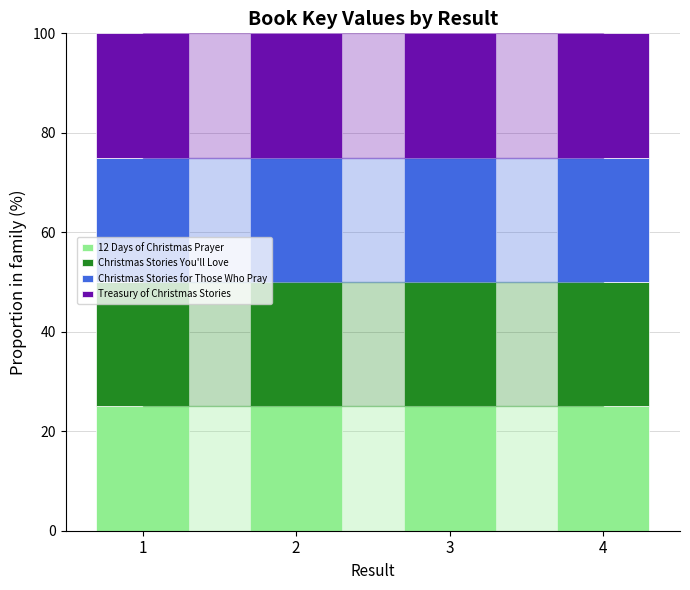

Are the bars grouped side by side (vs. stacked)?

No